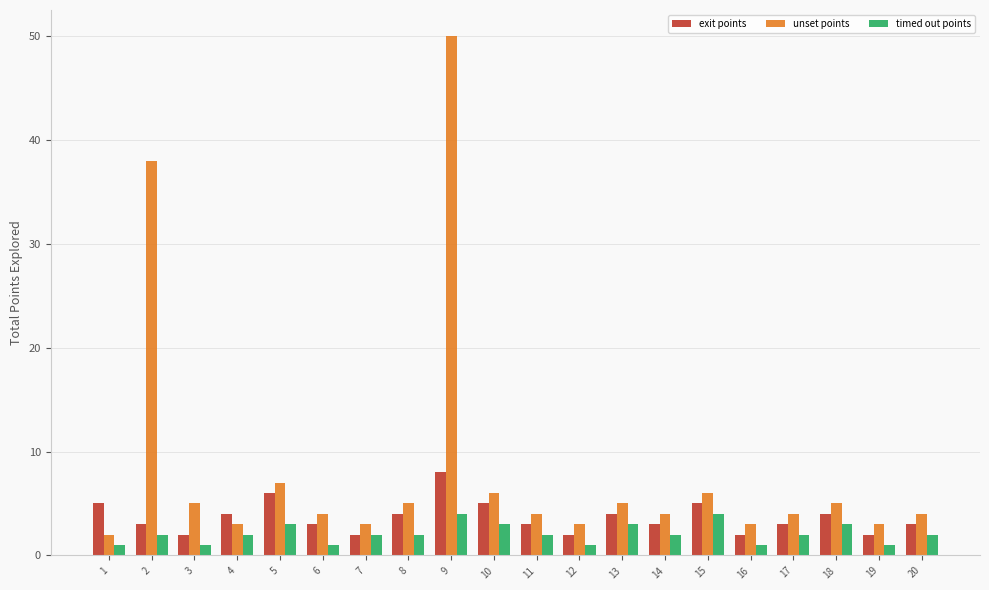

Count the number of data series in this chart.

3